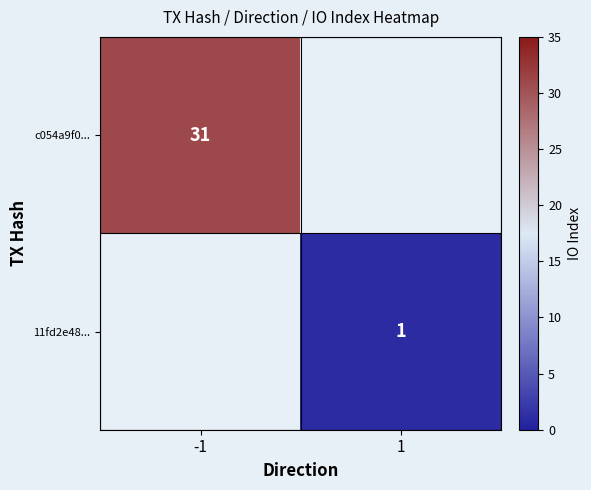

What is the greatest value displayed?

31.0